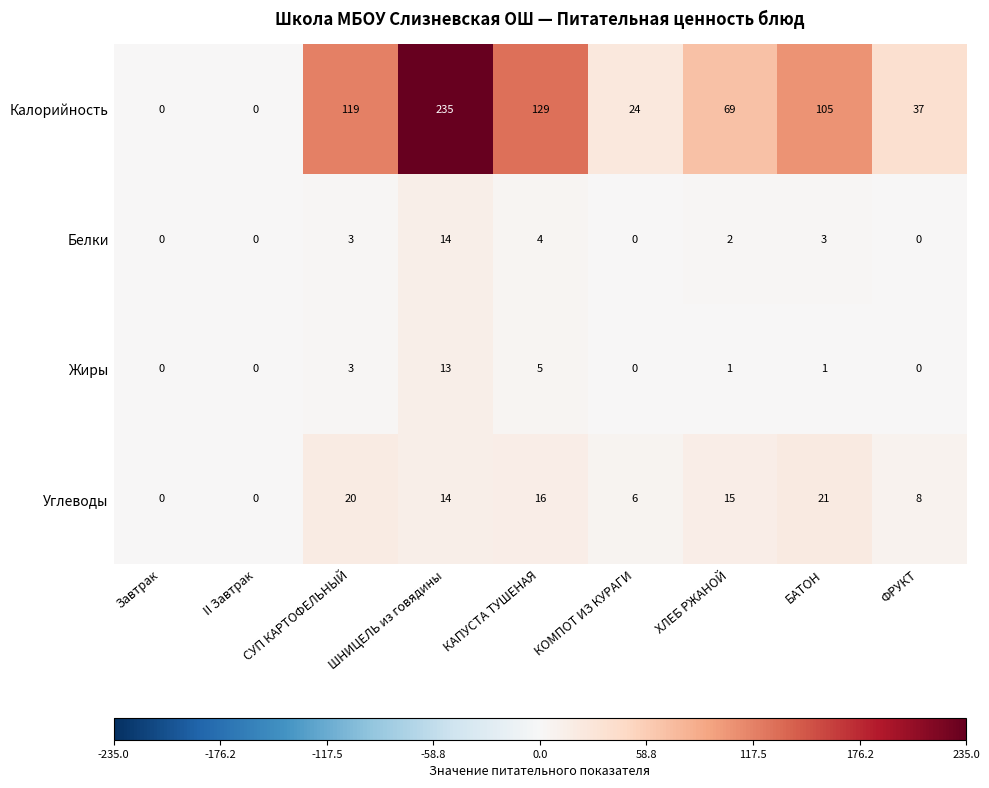

What value does the Углеводы series have at ХЛЕБ РЖАНОЙ, to the nearest 10?

20